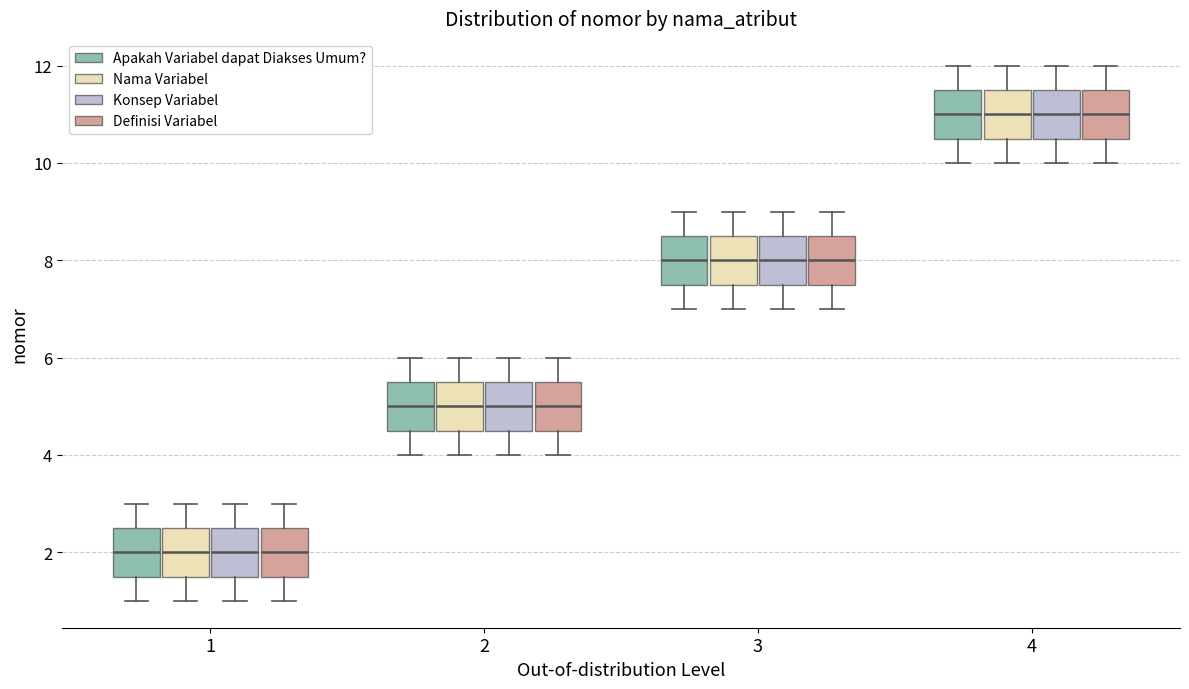

Reading left to right, read every box against the y-axis: the position of its median line, the range the box covers, and the ends of its whiskers. The values are not printed on the chart, so give them approximately, as read against the axis.

1 (Apakah Variabel dapat Diakses Umum?): median 2.0, box 1.6 to 2.6, whiskers 1.0 to 3.0
1 (Nama Variabel): median 2.0, box 1.6 to 2.6, whiskers 1.0 to 3.0
1 (Konsep Variabel): median 2.0, box 1.6 to 2.6, whiskers 1.0 to 3.0
1 (Definisi Variabel): median 2.0, box 1.6 to 2.6, whiskers 1.0 to 3.0
2 (Apakah Variabel dapat Diakses Umum?): median 5.0, box 4.6 to 5.6, whiskers 4.0 to 6.0
2 (Nama Variabel): median 5.0, box 4.6 to 5.6, whiskers 4.0 to 6.0
2 (Konsep Variabel): median 5.0, box 4.6 to 5.6, whiskers 4.0 to 6.0
2 (Definisi Variabel): median 5.0, box 4.6 to 5.6, whiskers 4.0 to 6.0
3 (Apakah Variabel dapat Diakses Umum?): median 8.0, box 7.6 to 8.6, whiskers 7.0 to 9.0
3 (Nama Variabel): median 8.0, box 7.6 to 8.6, whiskers 7.0 to 9.0
3 (Konsep Variabel): median 8.0, box 7.6 to 8.6, whiskers 7.0 to 9.0
3 (Definisi Variabel): median 8.0, box 7.6 to 8.6, whiskers 7.0 to 9.0
4 (Apakah Variabel dapat Diakses Umum?): median 11.0, box 10.6 to 11.6, whiskers 10.0 to 12.0
4 (Nama Variabel): median 11.0, box 10.6 to 11.6, whiskers 10.0 to 12.0
4 (Konsep Variabel): median 11.0, box 10.6 to 11.6, whiskers 10.0 to 12.0
4 (Definisi Variabel): median 11.0, box 10.6 to 11.6, whiskers 10.0 to 12.0